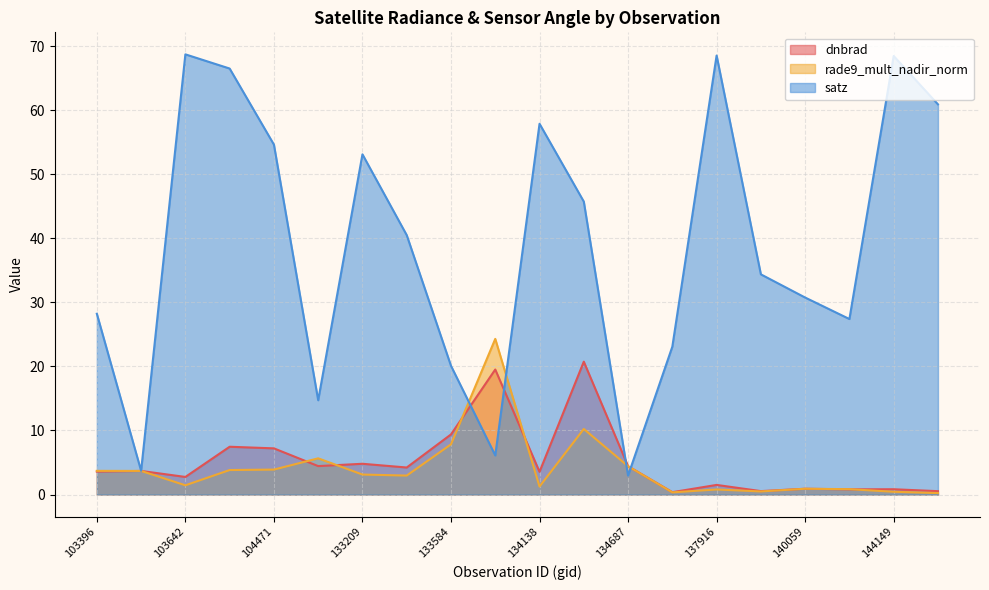

How many data points does each series have?

20